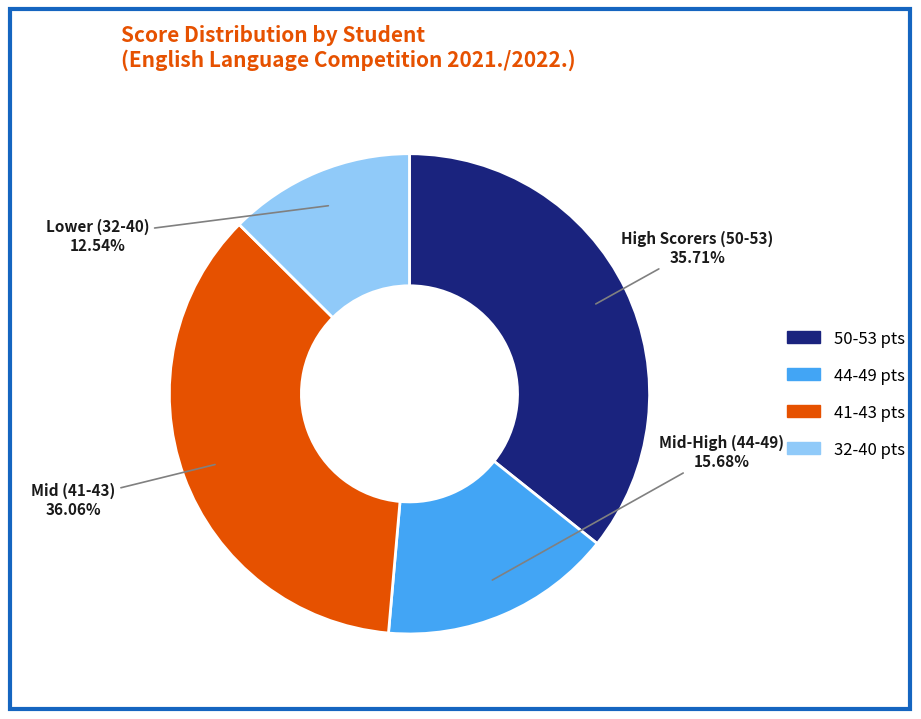

Is there any slice that represents more than half of the pie?

No